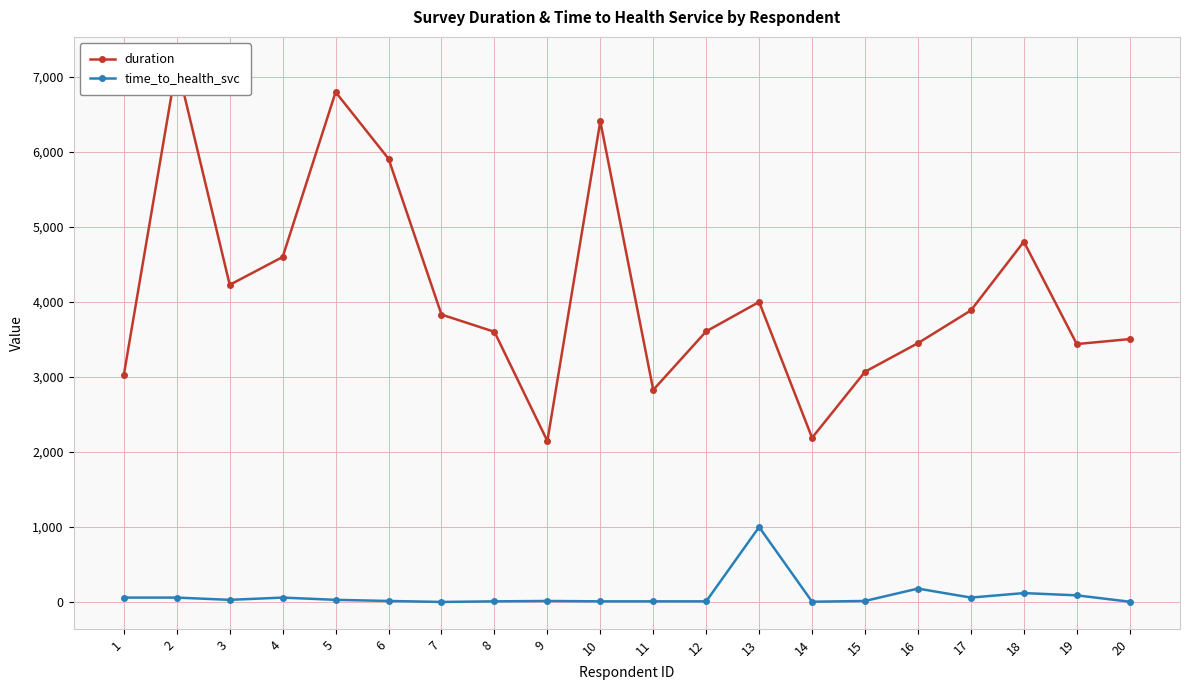

The duration series shows 2827 at 11. True or false?

True